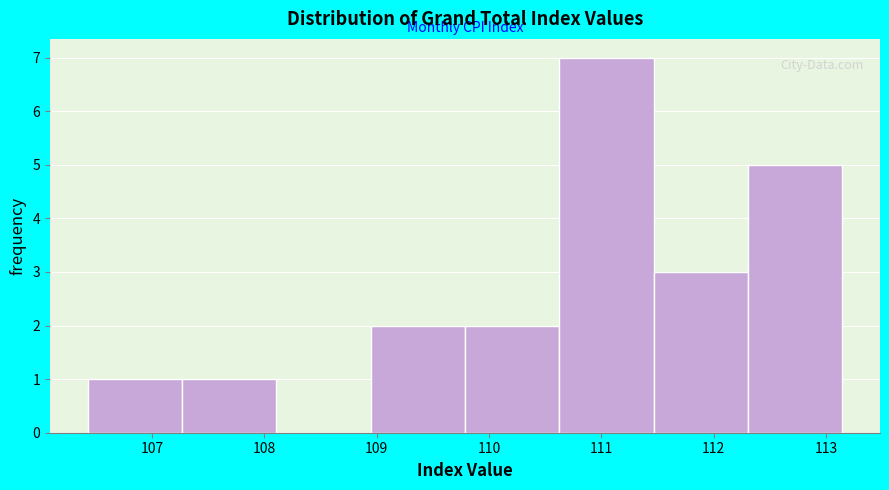

Which range on the x-axis has the tallest bar?

110.6 to 111.5